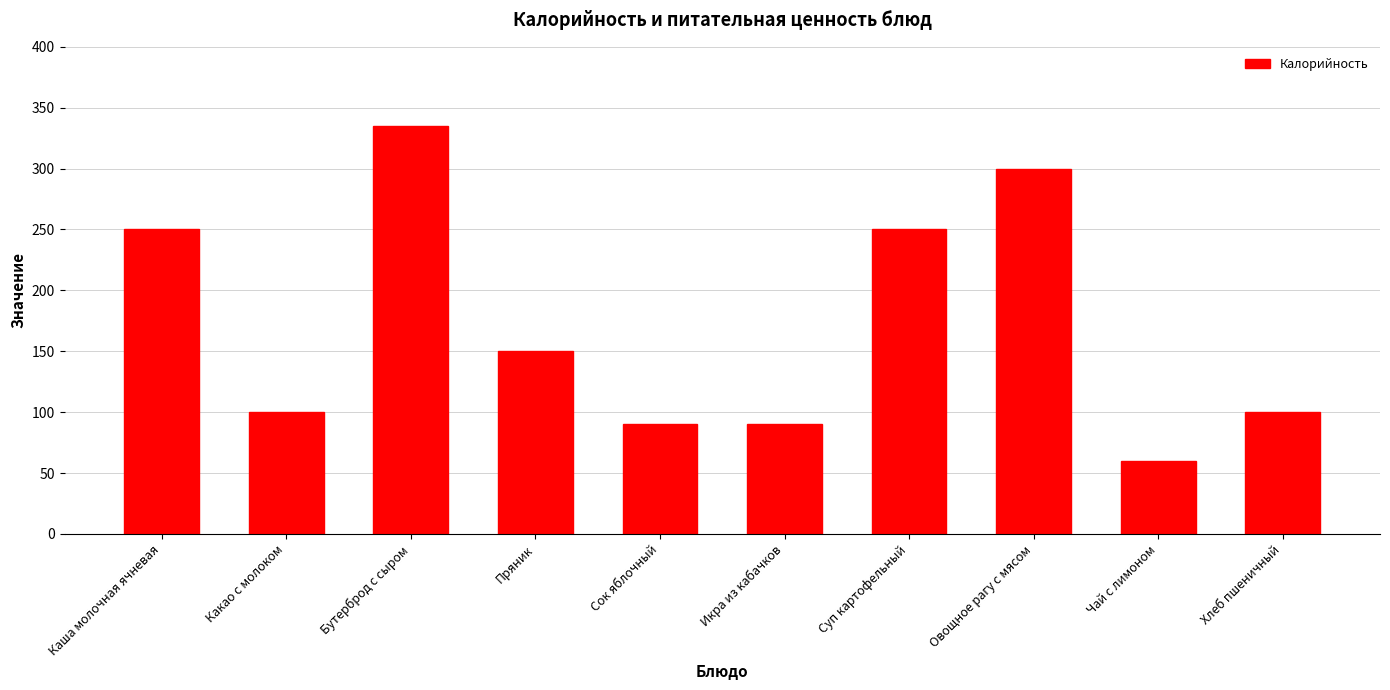

Are the bars horizontal?

No